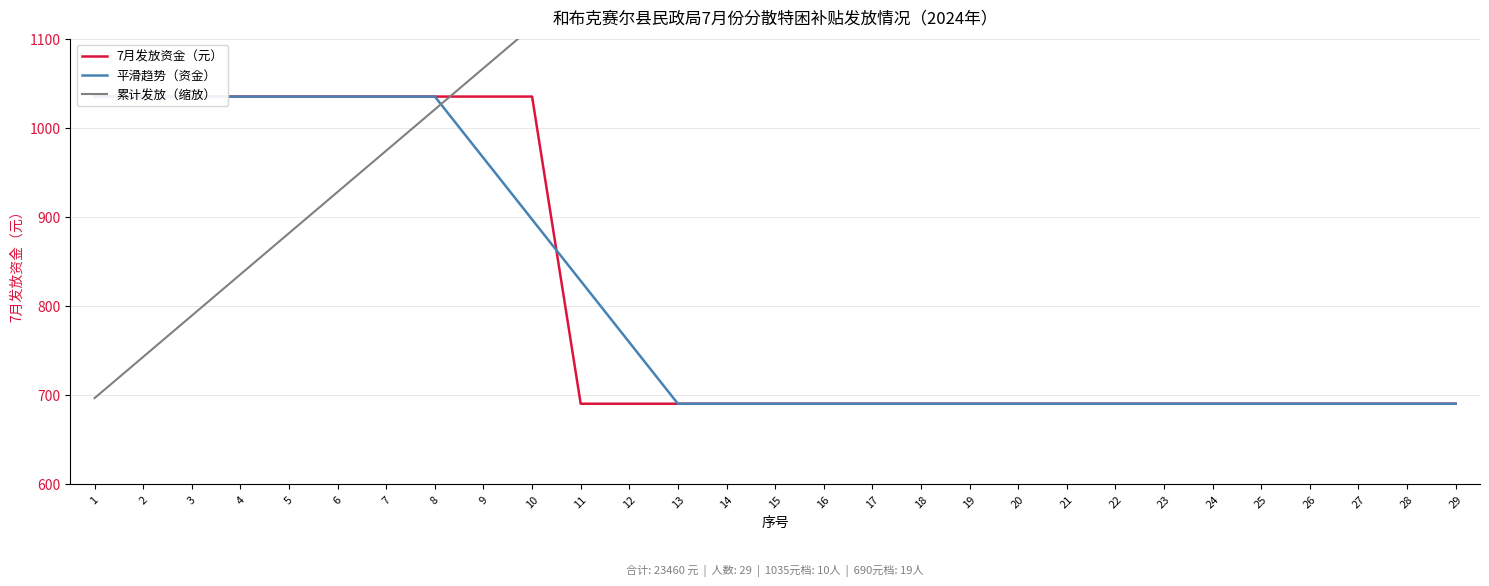

How many intersections are there between 累计发放（缩放） and 7月发放资金（元）?

1